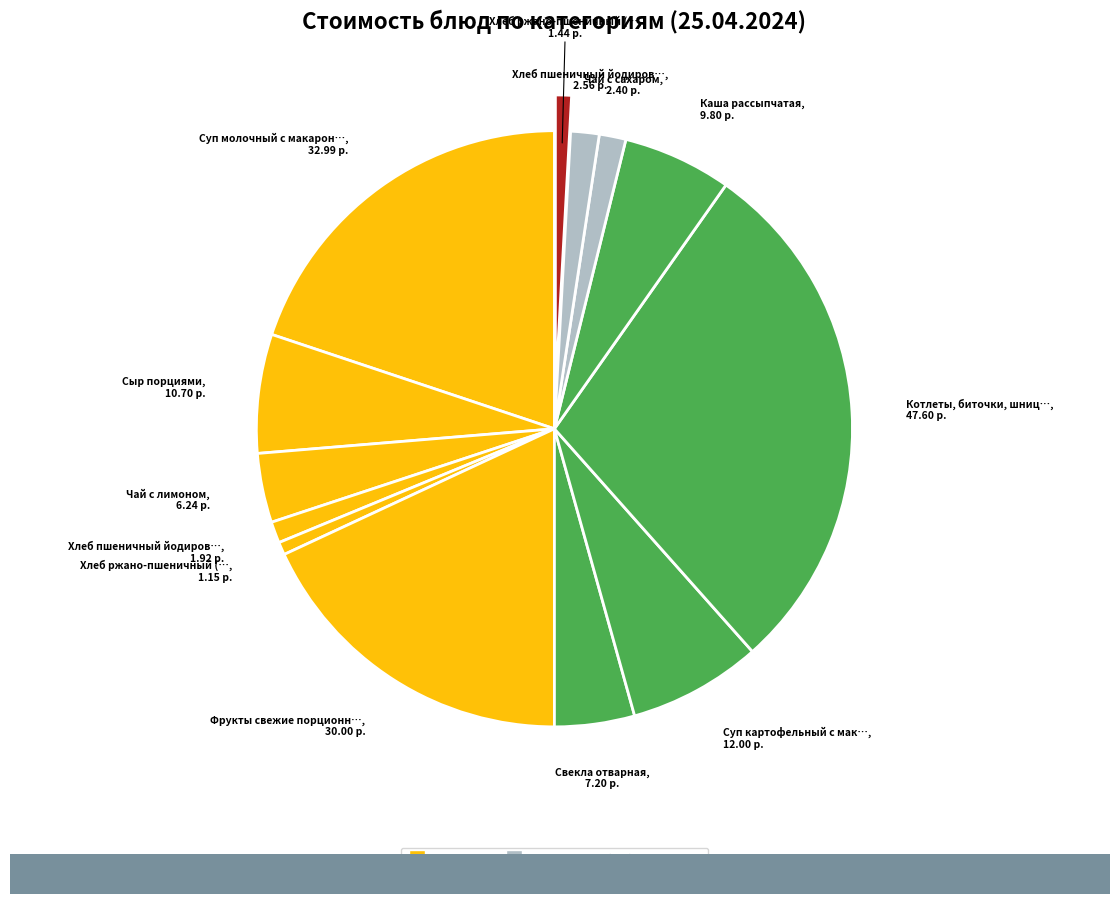

How many slices are in this pie chart?

13